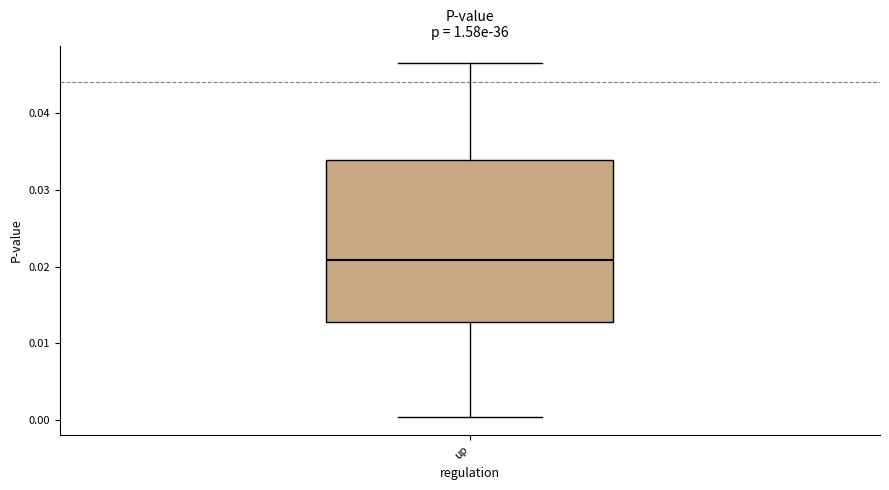

Read this box plot against the y-axis: the position of the median line, the range covered by the box, and the ends of both whiskers. The values are not printed on the chart, so give them approximately, as read against the axis.

median 0.021, box 0.013 to 0.034, whiskers 0.000 to 0.047